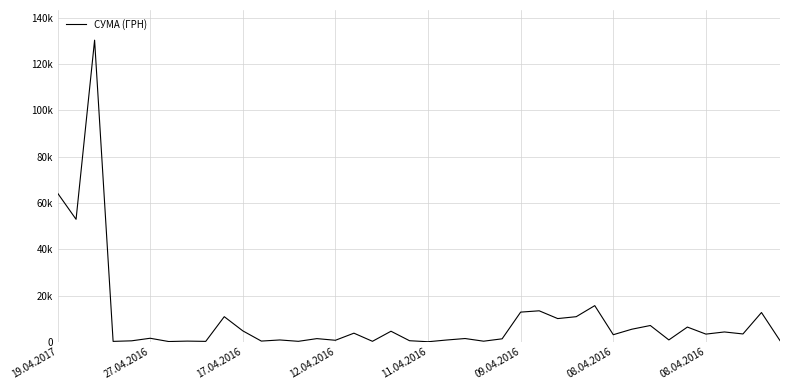

What is the average value?

9787.5